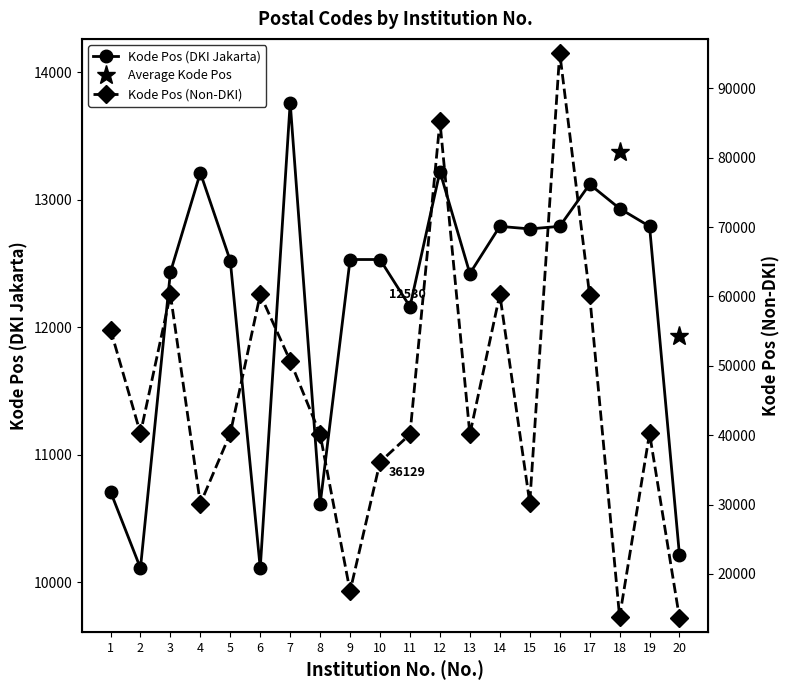

At which category does Kode Pos (Non-DKI) reach its first local valley?

2